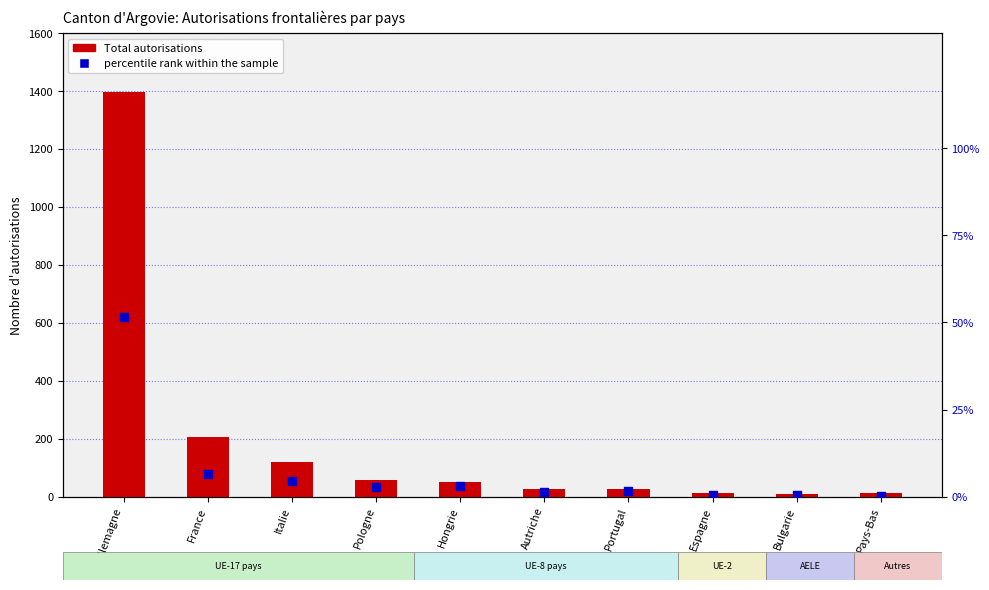

Which series has the widest spread of Y values?

Total autorisations